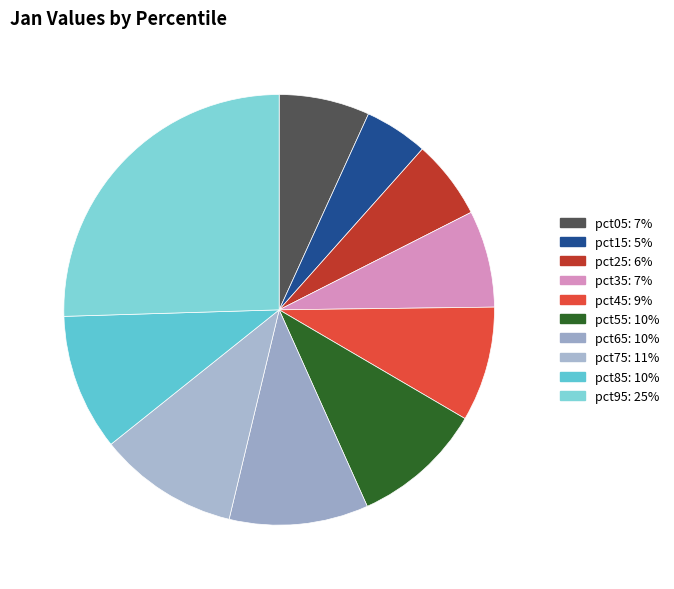

Count the number of slices in the pie.

10